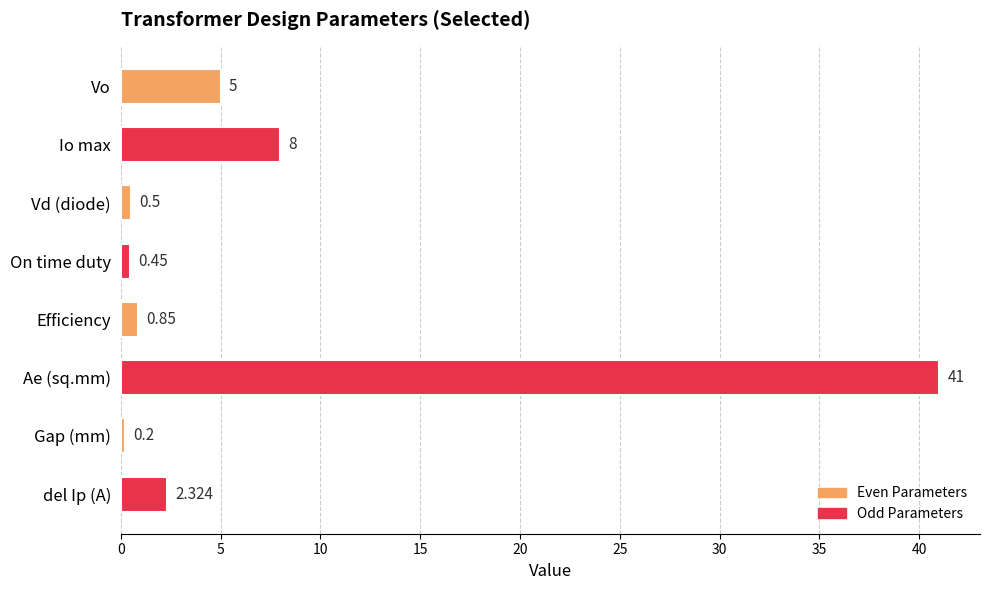

Rank the categories by value from lowest to highest.

Gap (mm), On time duty, Vd (diode), Efficiency, del Ip (A), Vo, Io max, Ae (sq.mm)